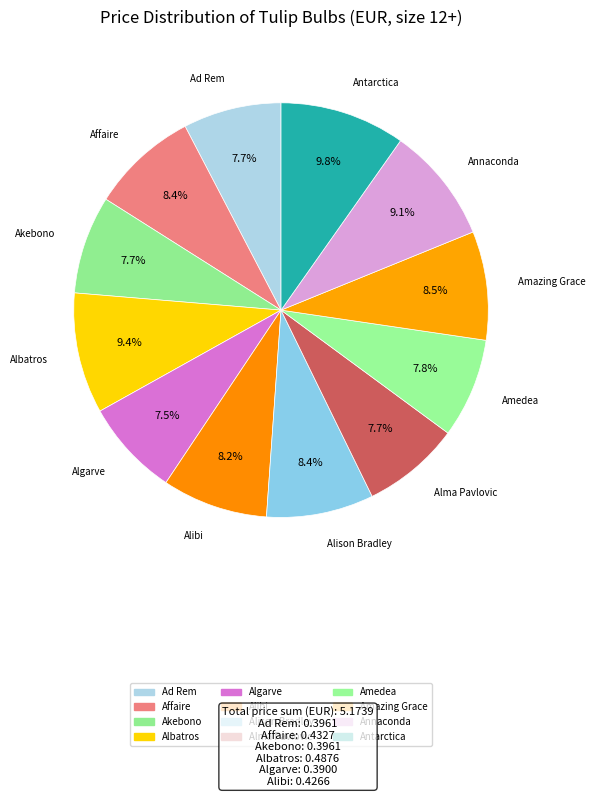

Rank the categories by value from highest to lowest.

Antarctica, Albatros, Annaconda, Amazing Grace, Affaire, Alison Bradley, Alibi, Amedea, Ad Rem, Akebono, Alma Pavlovic, Algarve